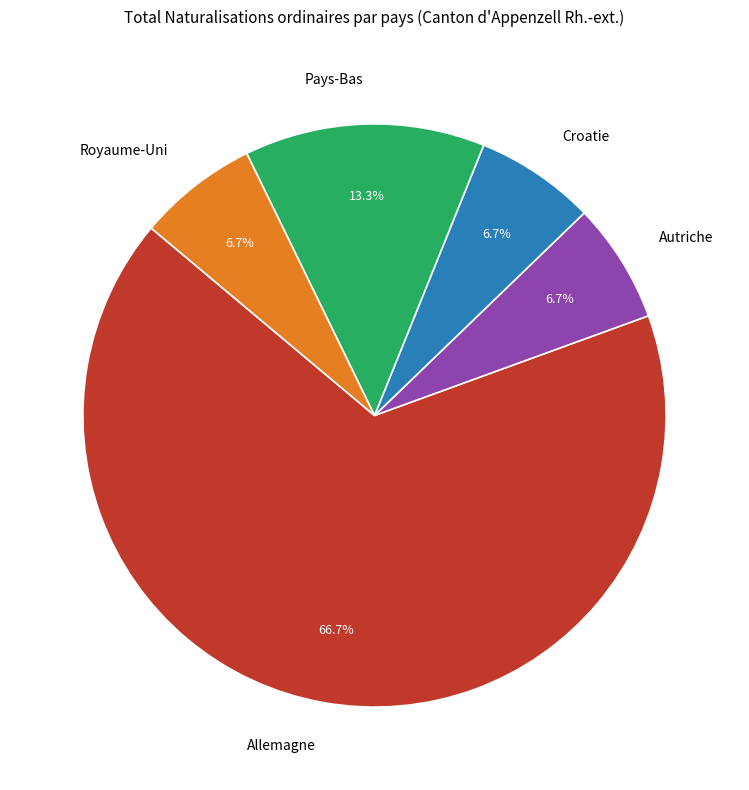

To the nearest percent, what portion does Croatie represent?

7%